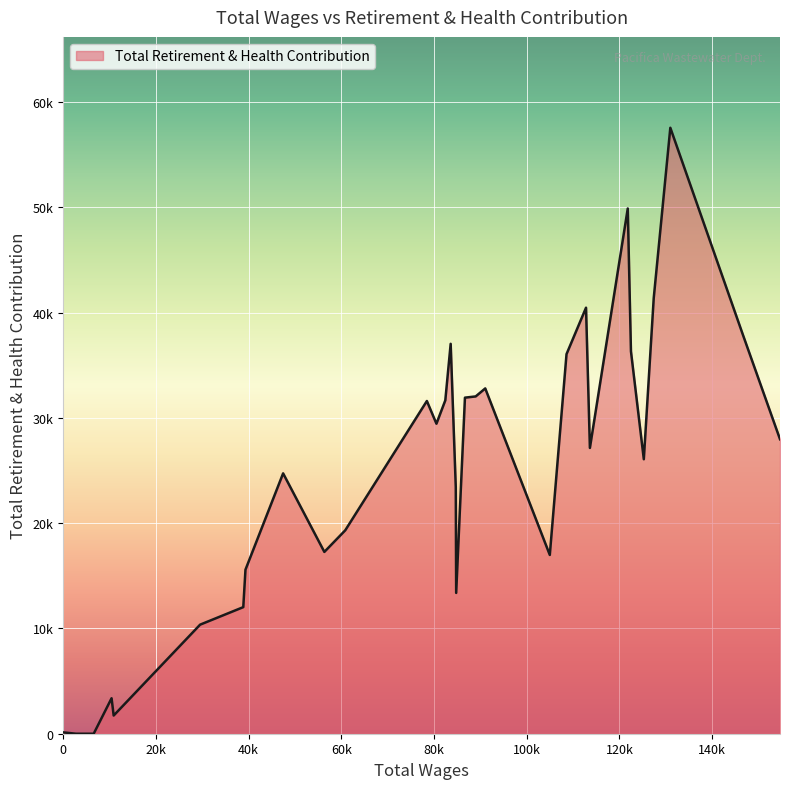

Reading right to left, extract all data points from this chart.

0=128	2775=0	6588=0	10445=3371	10898=1727	29543=10361	38856=12026	39330=15585	47451=24735	56346=17272	60853=19324	78463=31609	80525=29451	82440=31673	83596=37041	84698=23421	84782=13377	86675=31927	88992=32044	91055=32804	104981=16984	108587=36061	112795=40472	113631=27149	121800=49898	122488=36330	125262=26076	127400=41378	130981=57565	146686=37840	154641=27976